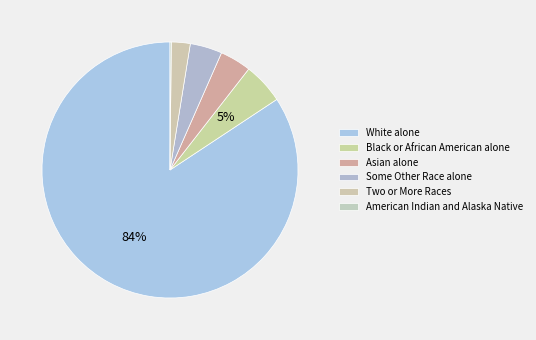

To the nearest percent, what is the difference between the largest and smallest slice percentages?

84%